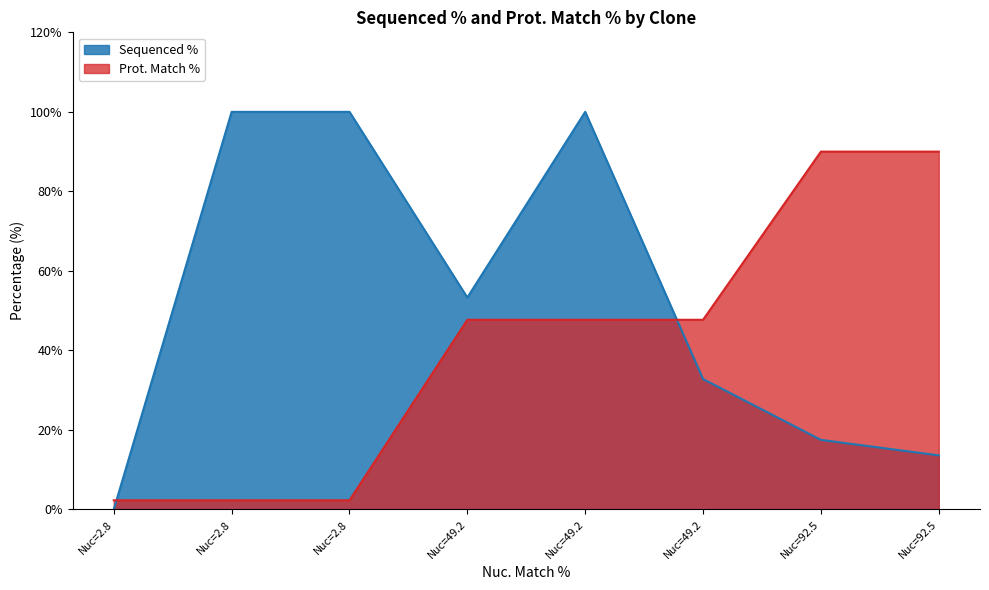

What is the difference between the second highest and second lowest values in the Sequenced % series?

86.4